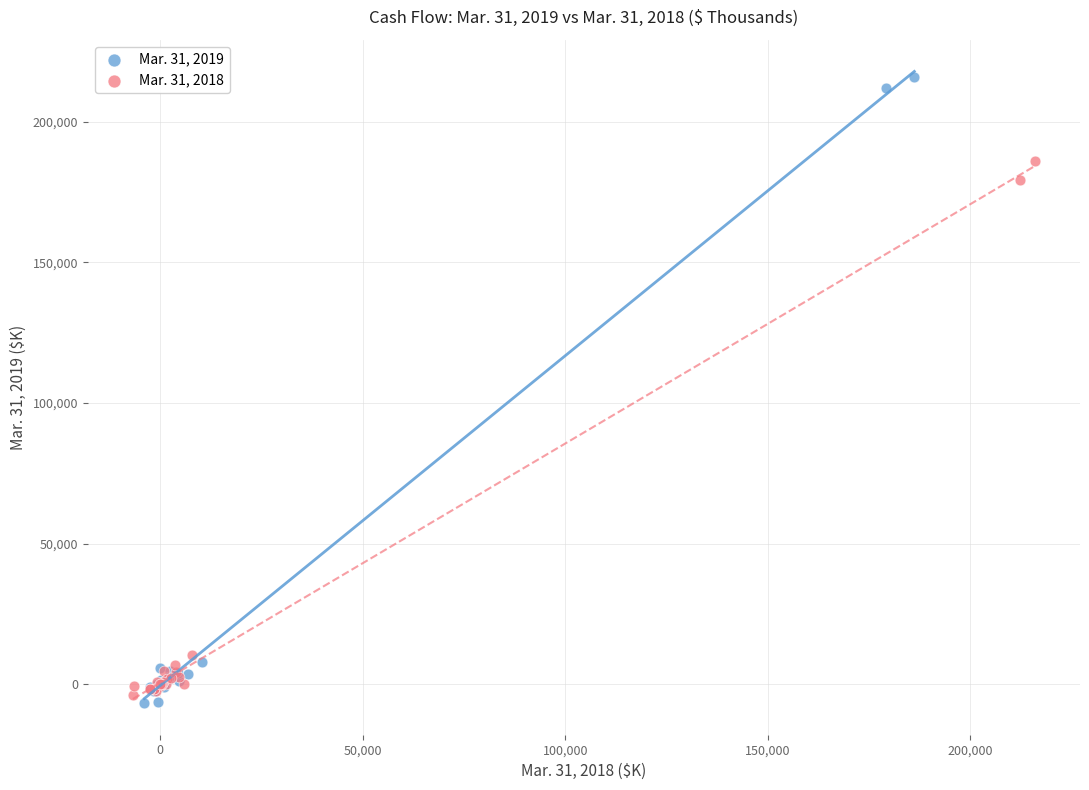

Which series reaches the minimum Y coordinate?

Mar. 31, 2019